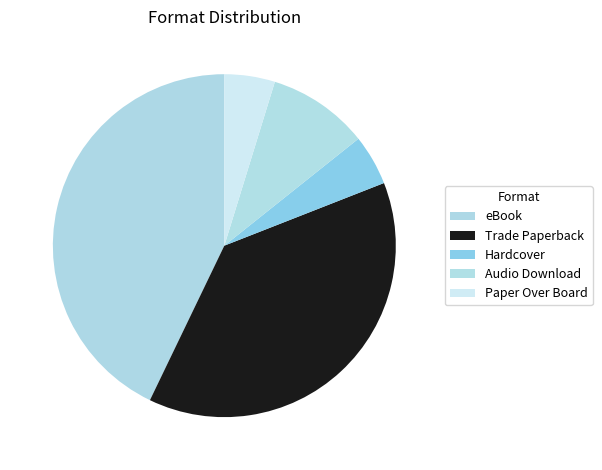

Does any single category account for the majority?

No